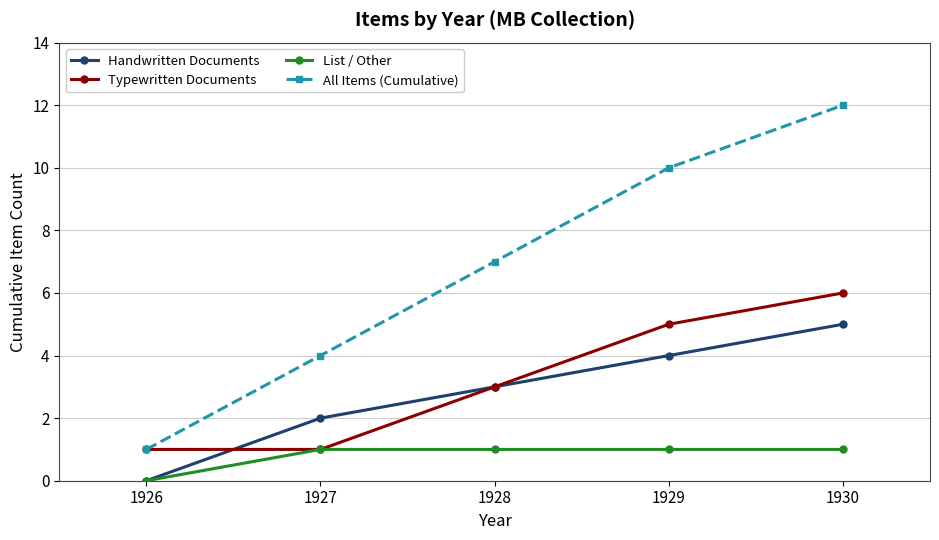

Is it true that All Items (Cumulative) equals 14 at 1929?

False